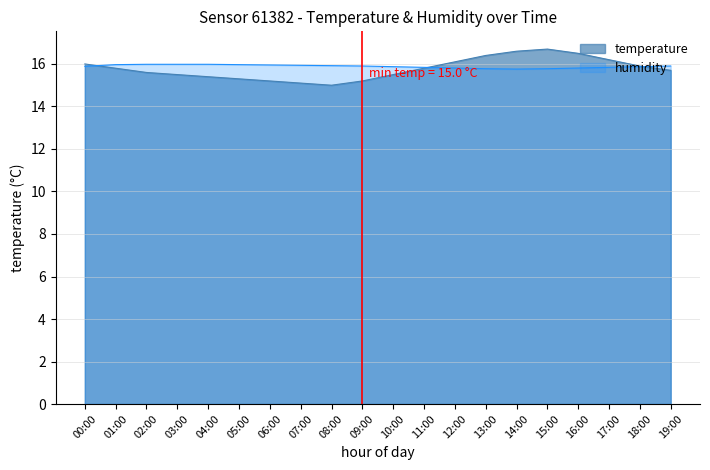

Which series changed the most between 12:00 and 15:00?

temperature